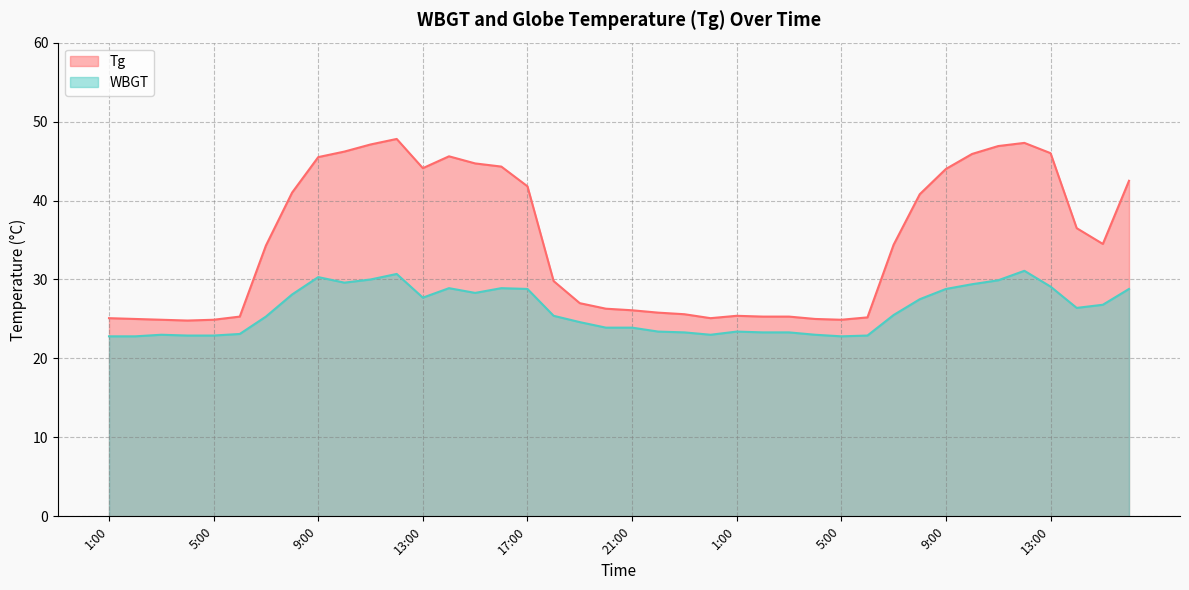

Reading left to right, list all the values displayed in this chart.

Tg: 1:00=25.1	2:00=25.0	3:00=24.9	4:00=24.8	5:00=24.9	6:00=25.3	7:00=34.3	8:00=41.0	9:00=45.5	10:00=46.2	11:00=47.1	12:00=47.8	13:00=44.1	14:00=45.6	15:00=44.7	16:00=44.3	17:00=41.8	18:00=29.8	19:00=27.0	20:00=26.3	21:00=26.1	22:00=25.8	23:00=25.6	24:00=25.1	1:00=25.4	2:00=25.3	3:00=25.3	4:00=25.0	5:00=24.9	6:00=25.2	7:00=34.4	8:00=40.8	9:00=44.0	10:00=45.9	11:00=46.9	12:00=47.3	13:00=46.0	14:00=36.5	15:00=34.5	16:00=42.5
WBGT: 1:00=22.8	2:00=22.8	3:00=23.0	4:00=22.9	5:00=22.9	6:00=23.1	7:00=25.3	8:00=28.1	9:00=30.3	10:00=29.6	11:00=30.0	12:00=30.7	13:00=27.7	14:00=28.9	15:00=28.3	16:00=28.9	17:00=28.8	18:00=25.4	19:00=24.6	20:00=23.9	21:00=23.9	22:00=23.4	23:00=23.3	24:00=23.0	1:00=23.4	2:00=23.3	3:00=23.3	4:00=23.0	5:00=22.8	6:00=22.9	7:00=25.5	8:00=27.5	9:00=28.8	10:00=29.4	11:00=29.9	12:00=31.1	13:00=29.1	14:00=26.4	15:00=26.8	16:00=28.8